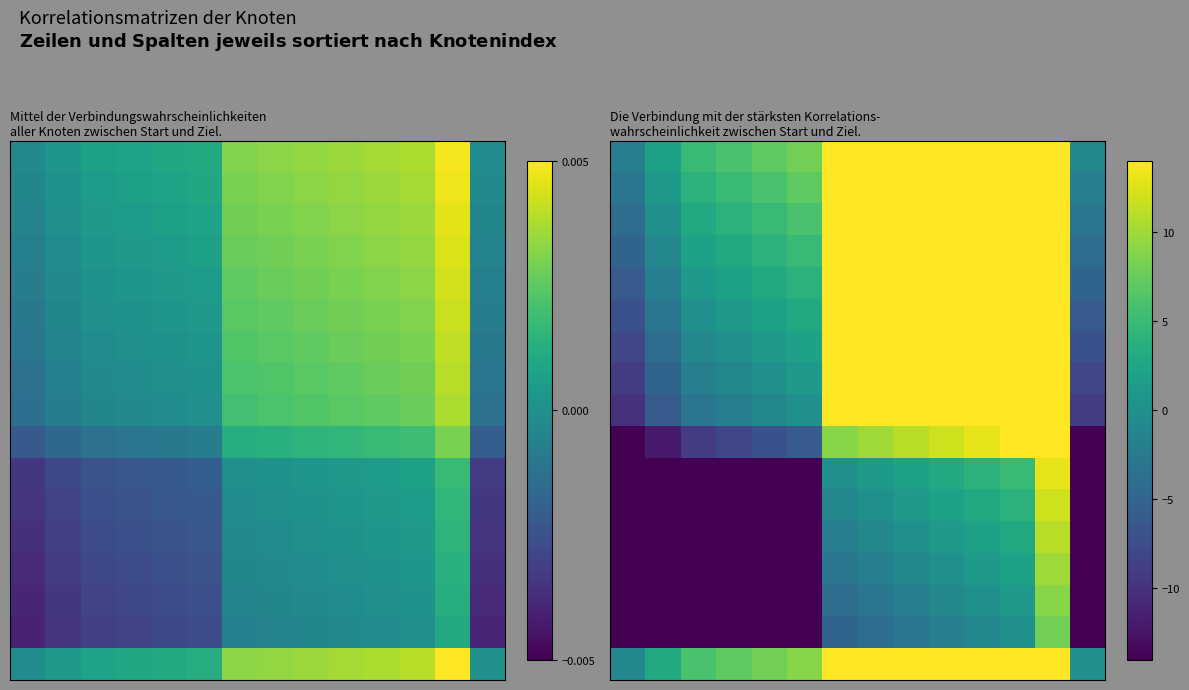

At how many categories does at least one series exceed -23?

14